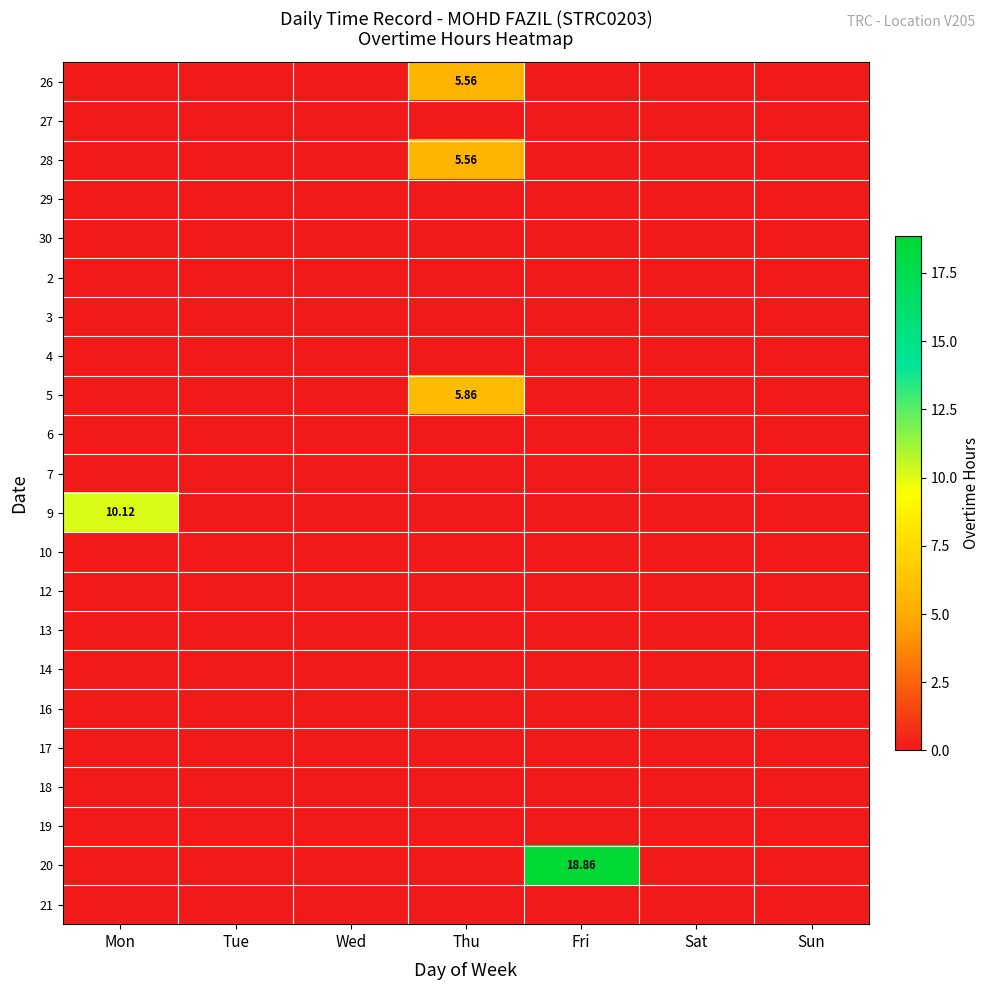

True or false: 9 has a value of -5.9 at Wed.

False